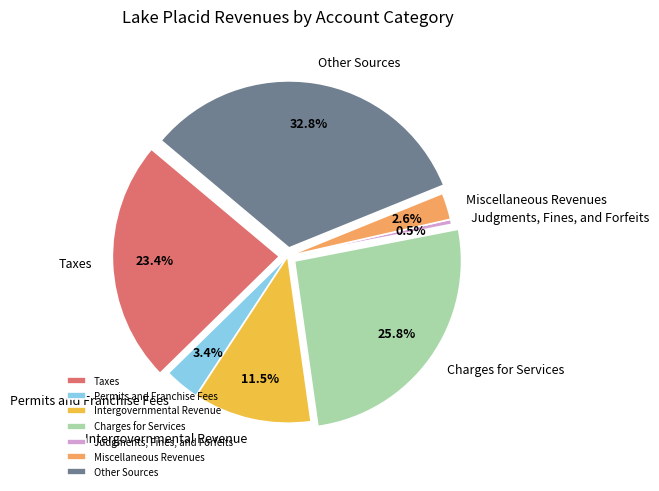

Which has a higher value, Judgments, Fines, and Forfeits or Charges for Services?

Charges for Services